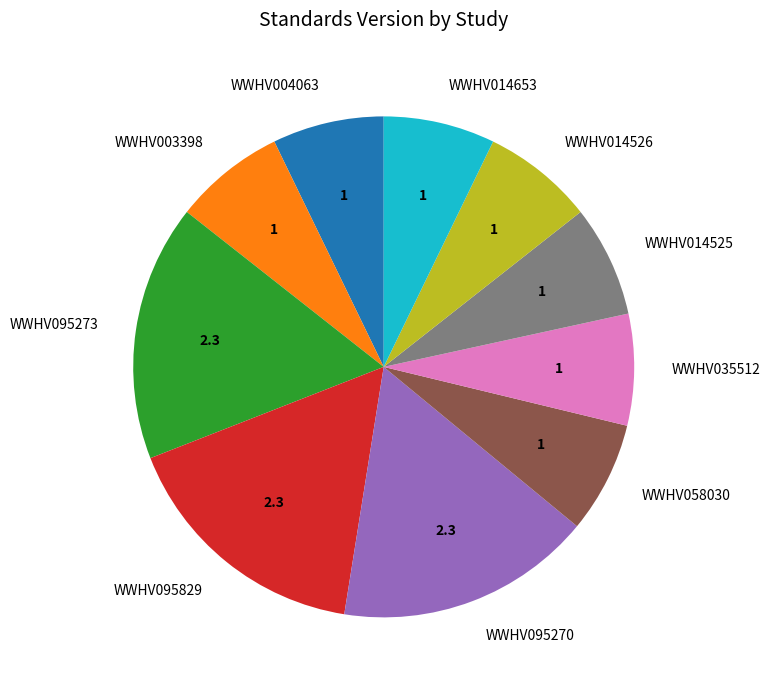

Does WWHV014525 account for over 50% of the chart?

No